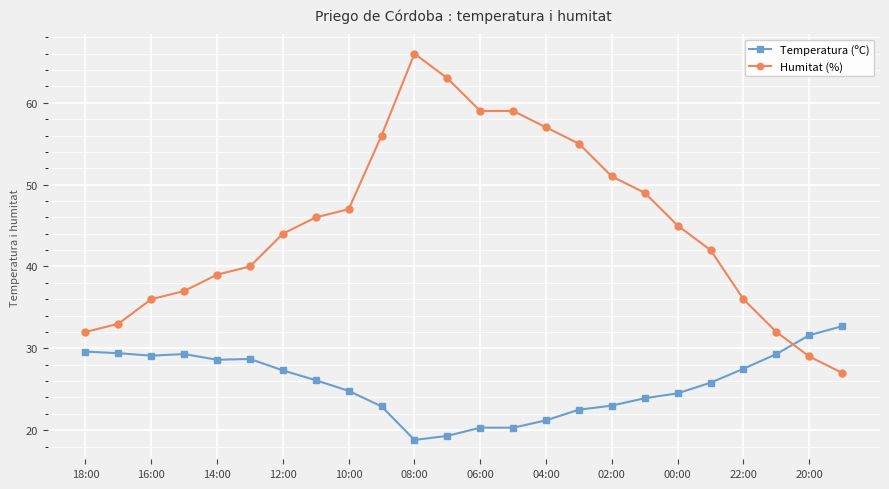

Which series has the largest total across all categories?

Humitat (%)